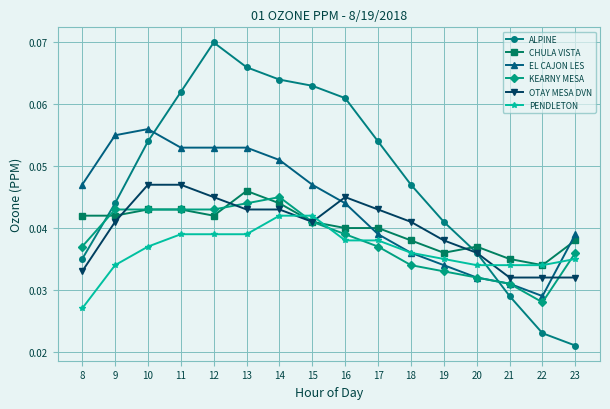

How many intersections are there between ALPINE and EL CAJON LES?

2